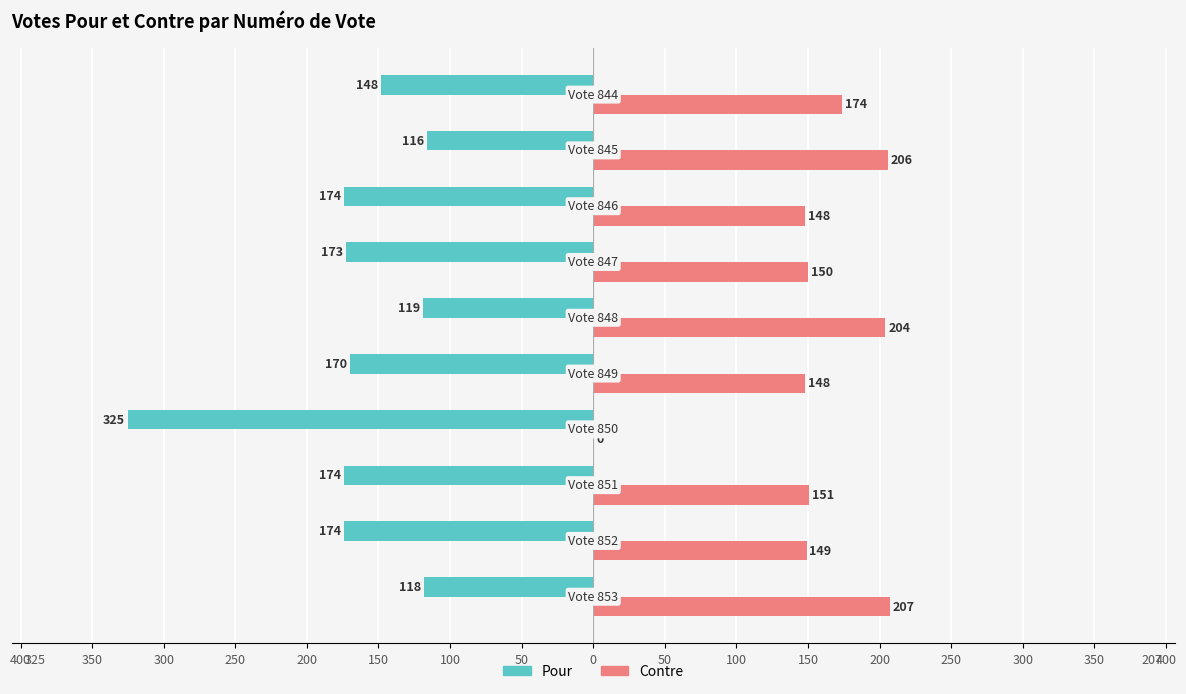

Which series has the largest range (max minus min)?

Pour